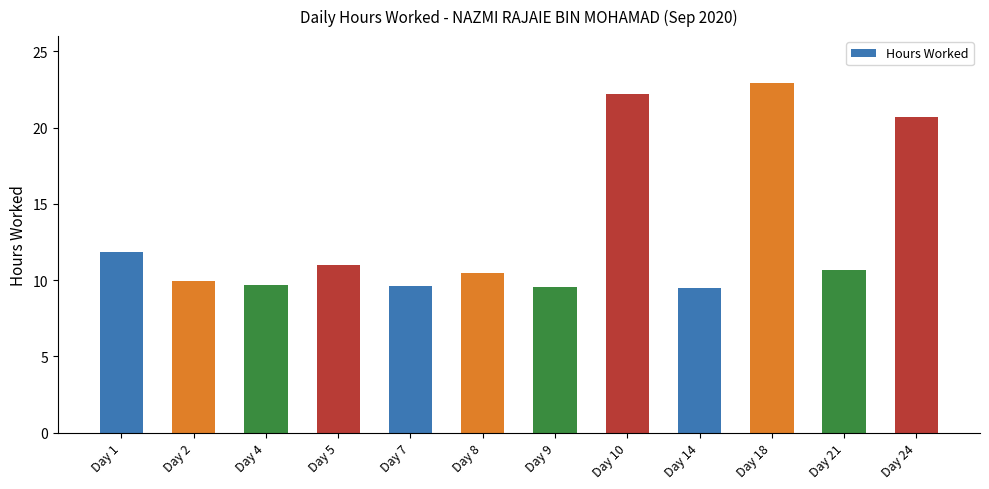

At which label does the data first exceed 10?

Day 1